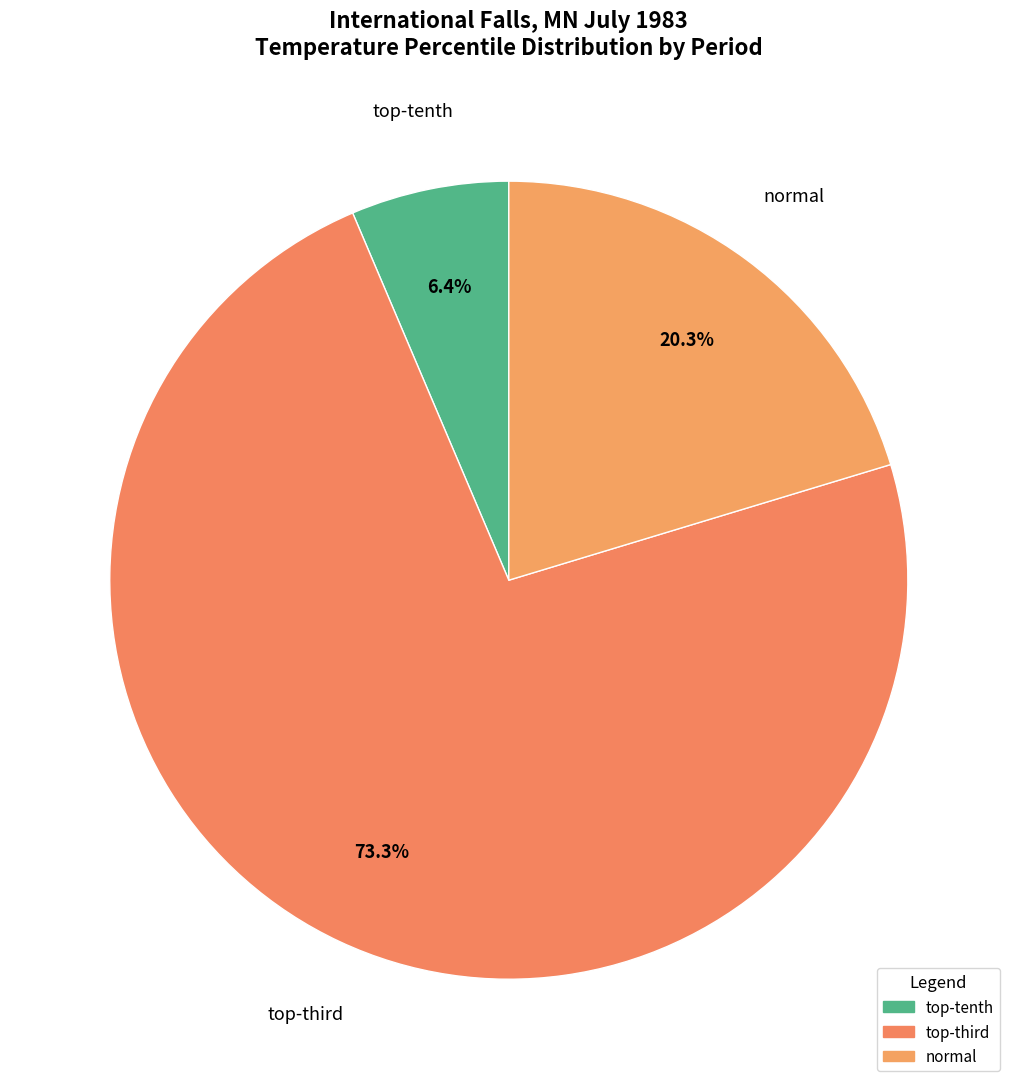

How many segments does this pie chart have?

3